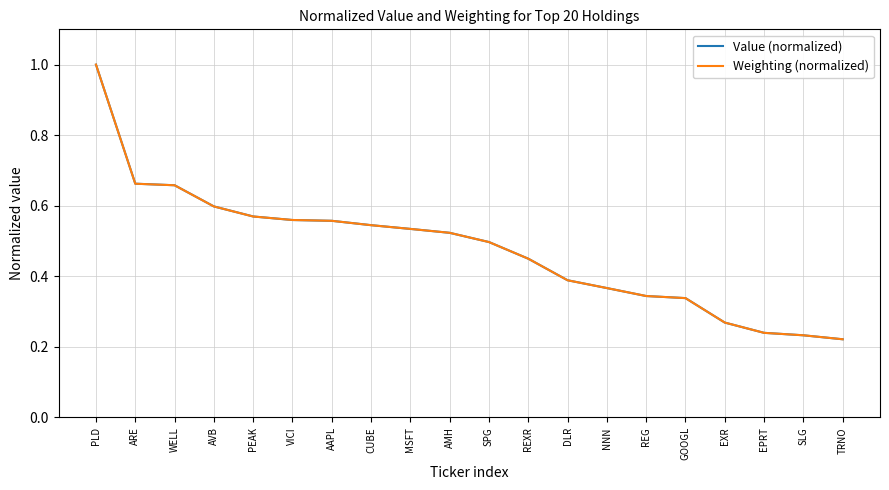

How many lines are shown in the chart?

2